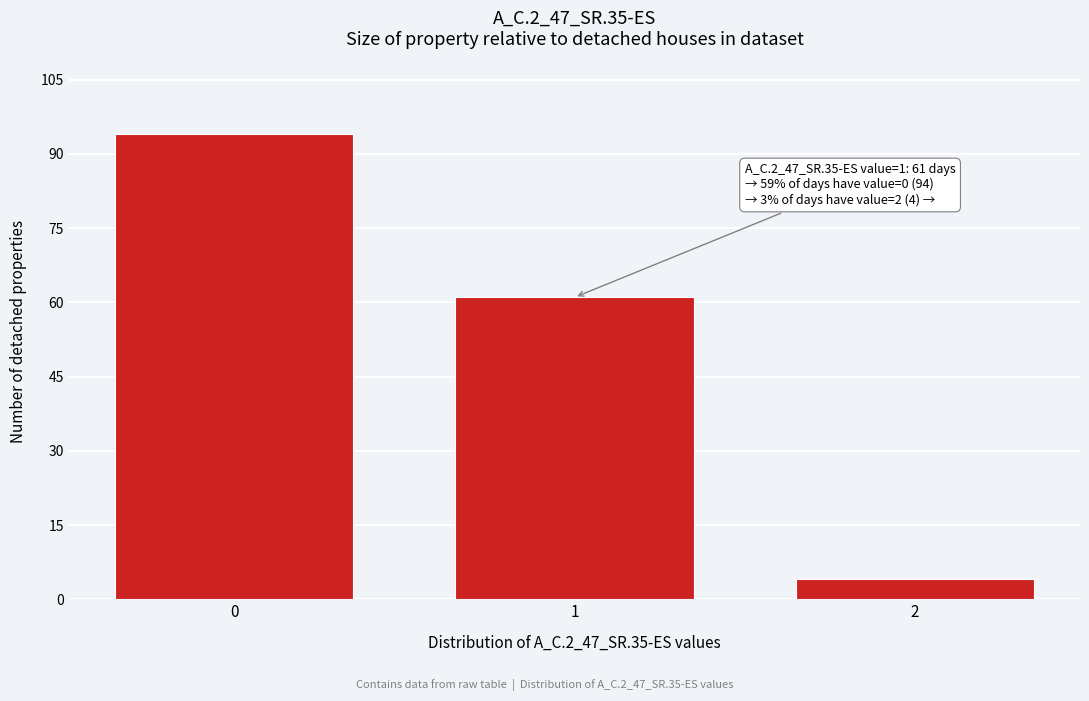

Reading right to left, extract all data points from this chart.

4	61	94